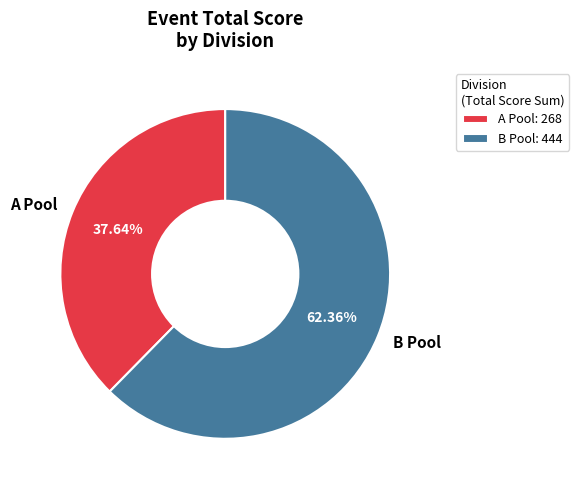

Do B Pool and A Pool together represent more than half of the pie?

Yes